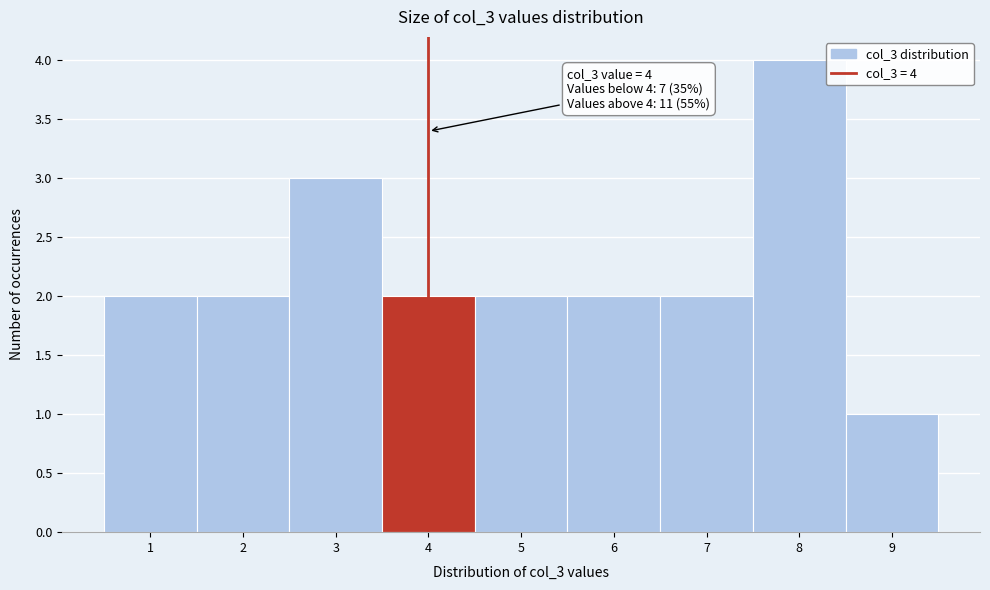

Over which range of the x-axis is the bar tallest?

7.5 to 8.5